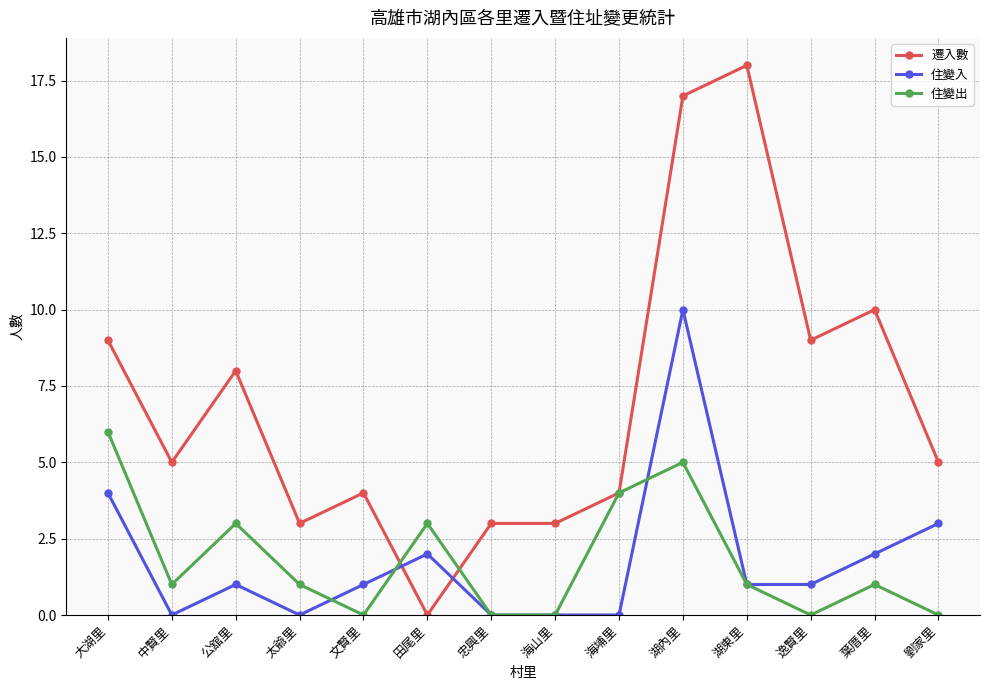

What are all the series names shown in the legend?

遷入數, 住變入, 住變出